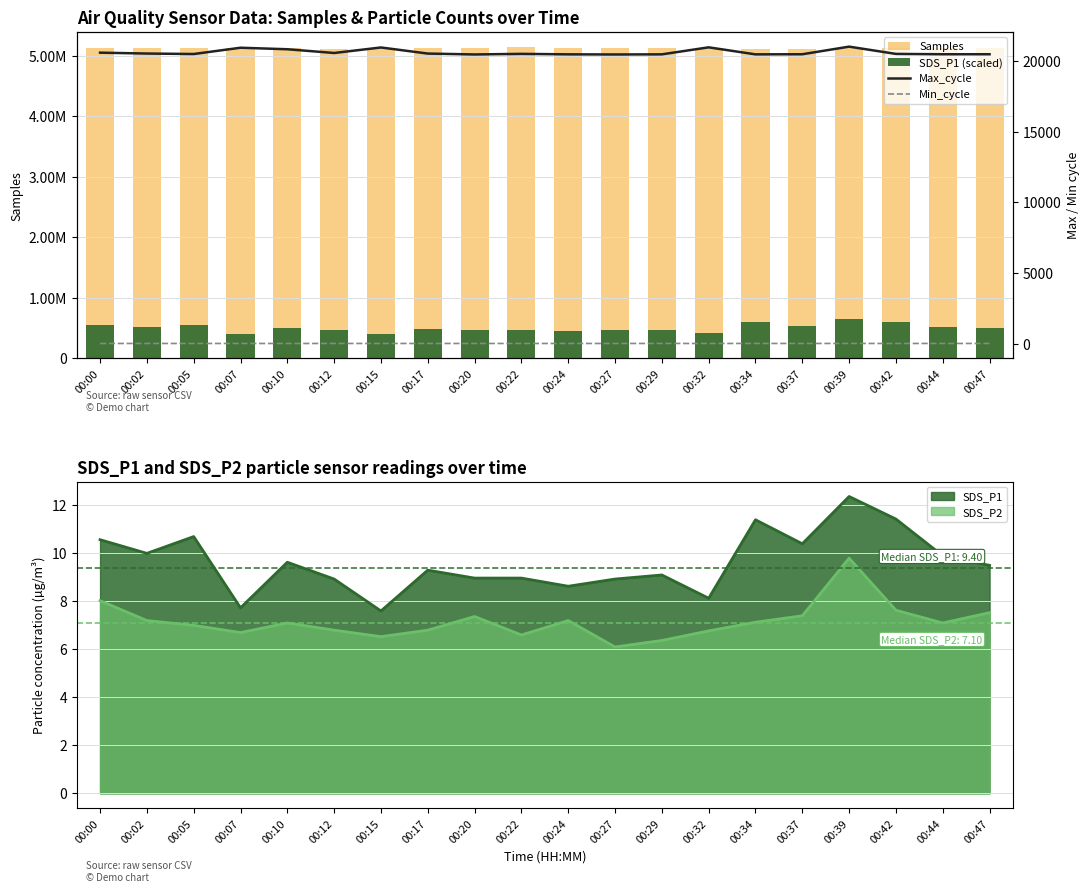

Reading left to right, what are all the values shown in this chart?

Samples: 5127224.0	5119183.0	5118322.0	5130977.0	5131012.0	5109571.0	5121828.0	5123868.0	5125494.0	5135397.0	5128140.0	5126007.0	5131300.0	5129392.0	5115153.0	5111431.0	5125798.0	5124566.0	5130514.0	5120484.0
SDS_P1 (scaled): 548516.0	518936.6	555262.2	401138.0	499736.0	463410.4	394391.8	482611.1	465486.2	465486.2	447842.3	463410.4	472232.3	421895.5	591587.8	539694.1	641924.6	593144.6	513747.3	492989.8
Max_cycle: 20569.0	20508.0	20474.0	20918.0	20811.0	20547.0	20936.0	20506.0	20443.0	20485.0	20451.0	20442.0	20451.0	20946.0	20450.0	20458.0	20995.0	20482.0	20457.0	20458.0
Min_cycle: 27.0	27.0	27.0	27.0	27.0	27.0	27.0	27.0	27.0	27.0	27.0	27.0	28.0	27.0	28.0	28.0	28.0	27.0	28.0	28.0